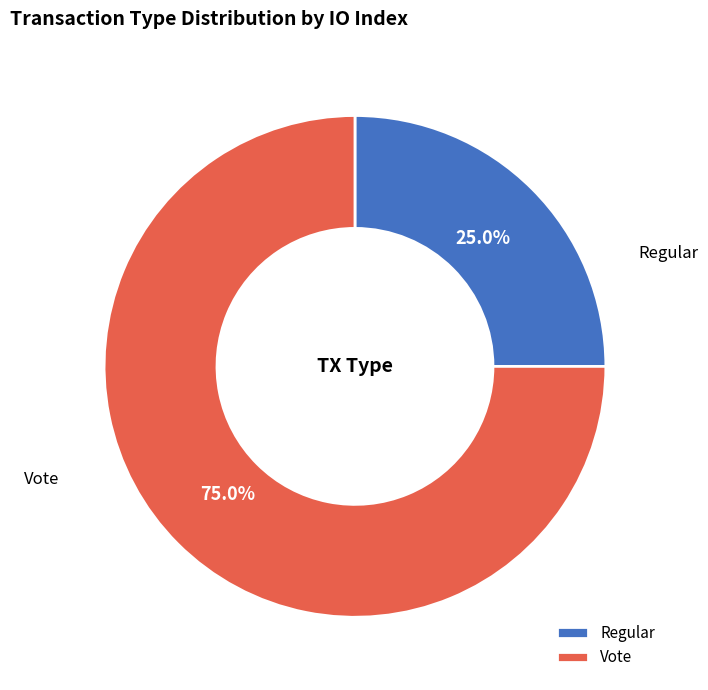

Does any single category account for the majority?

Yes